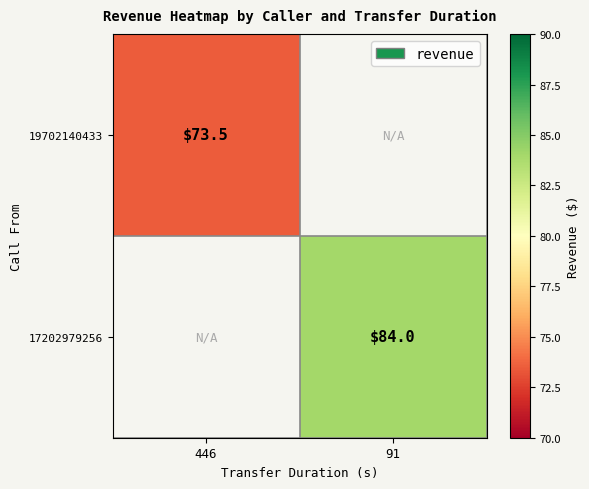

Count the number of data series in this chart.

2